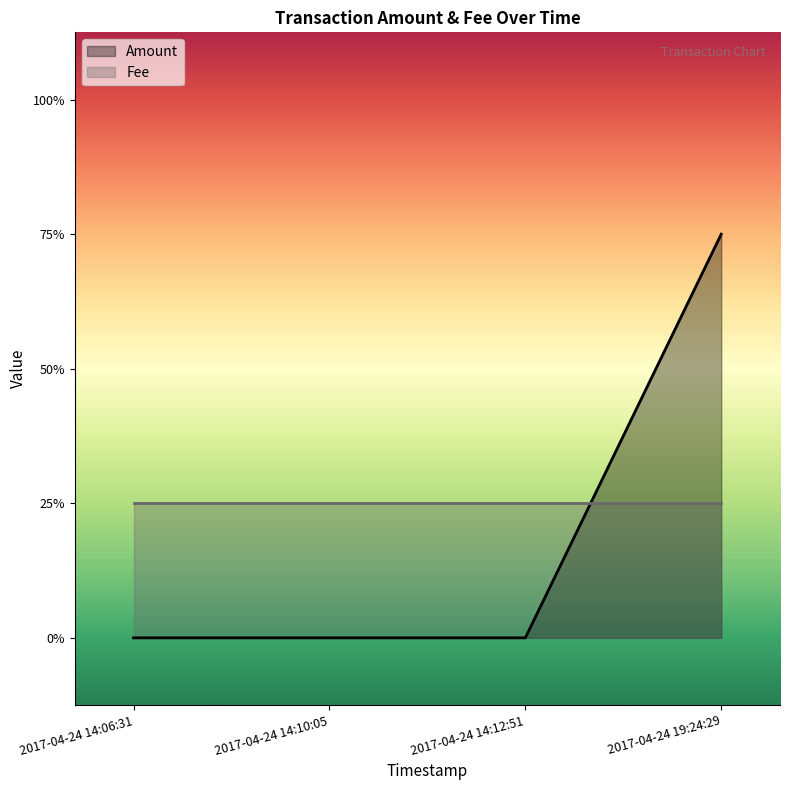

How many data points does each series have?

4